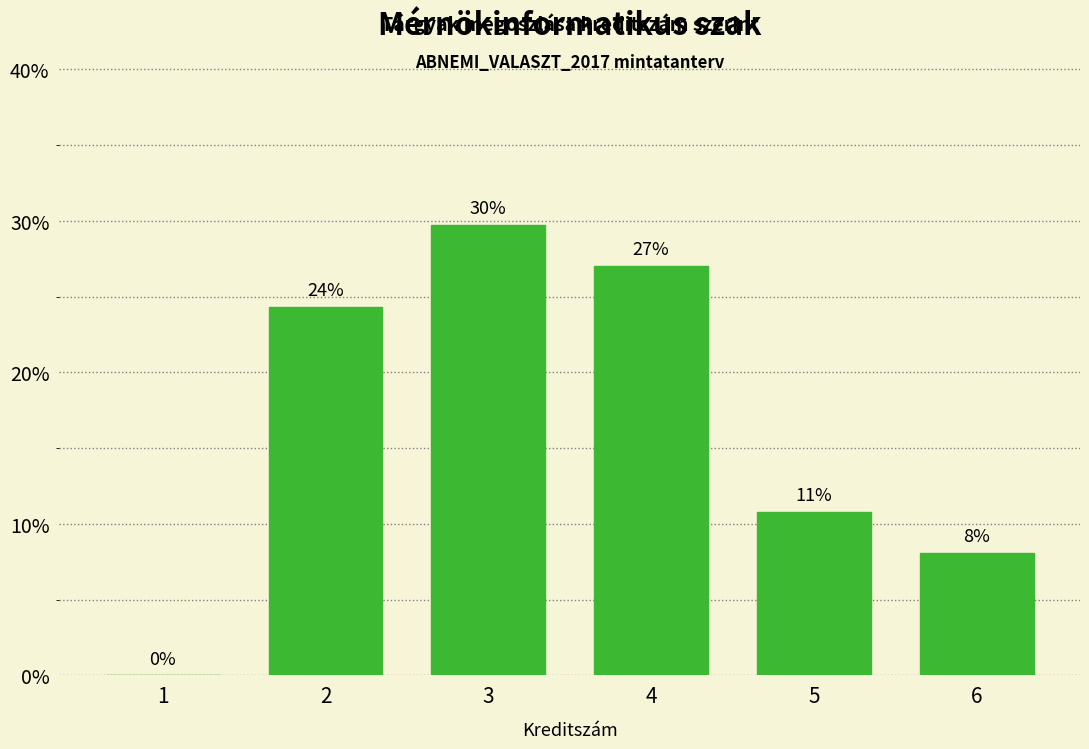

Is it true that the value at 3 is 49.4?

False